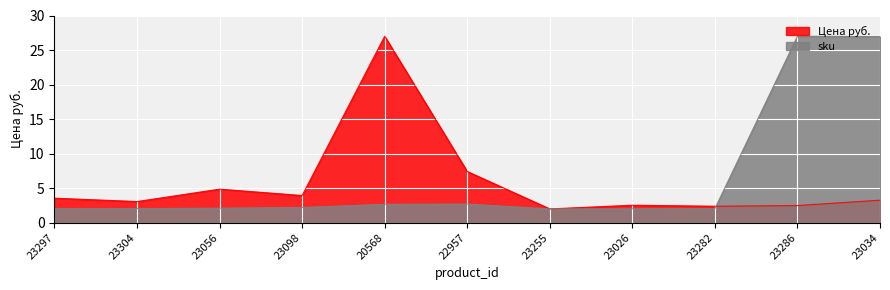

Between which two adjacent categories do sku and Цена руб. first intersect?

23282 and 23286